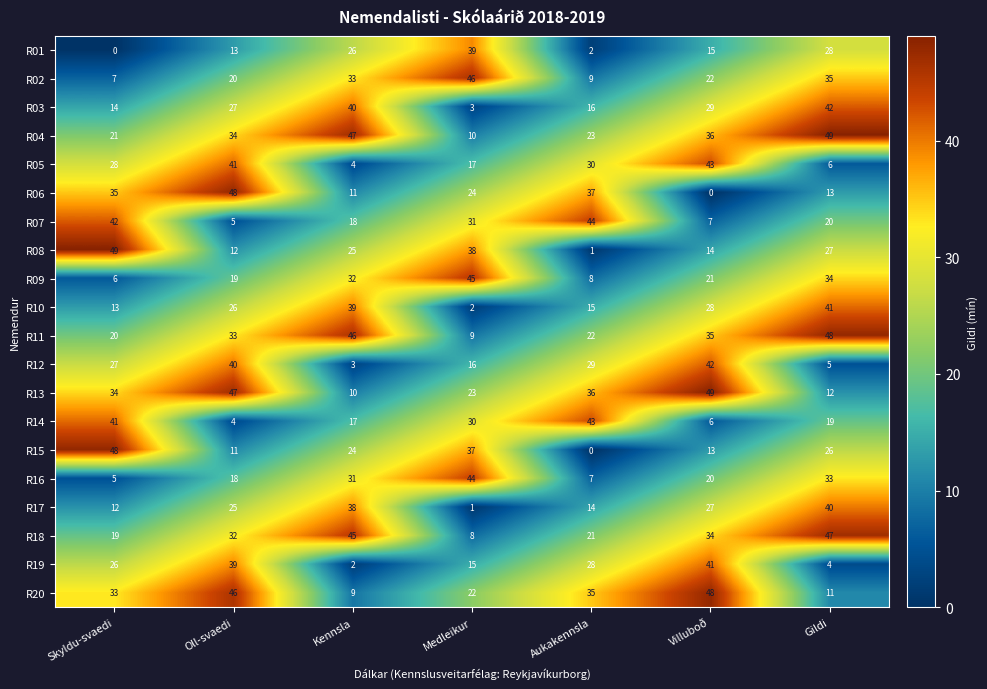

Rank the series at Skyldu-svaedi from highest to lowest value.

R08, R15, R07, R14, R06, R13, R20, R05, R12, R19, R04, R11, R18, R03, R10, R17, R02, R09, R16, R01